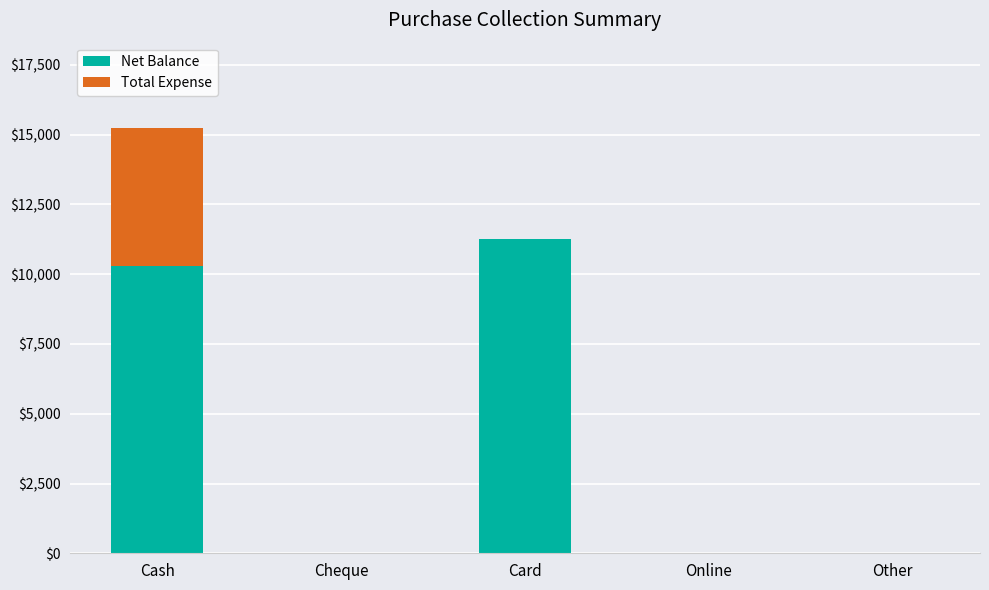

Which category has the highest value in the Net Balance series?

Card